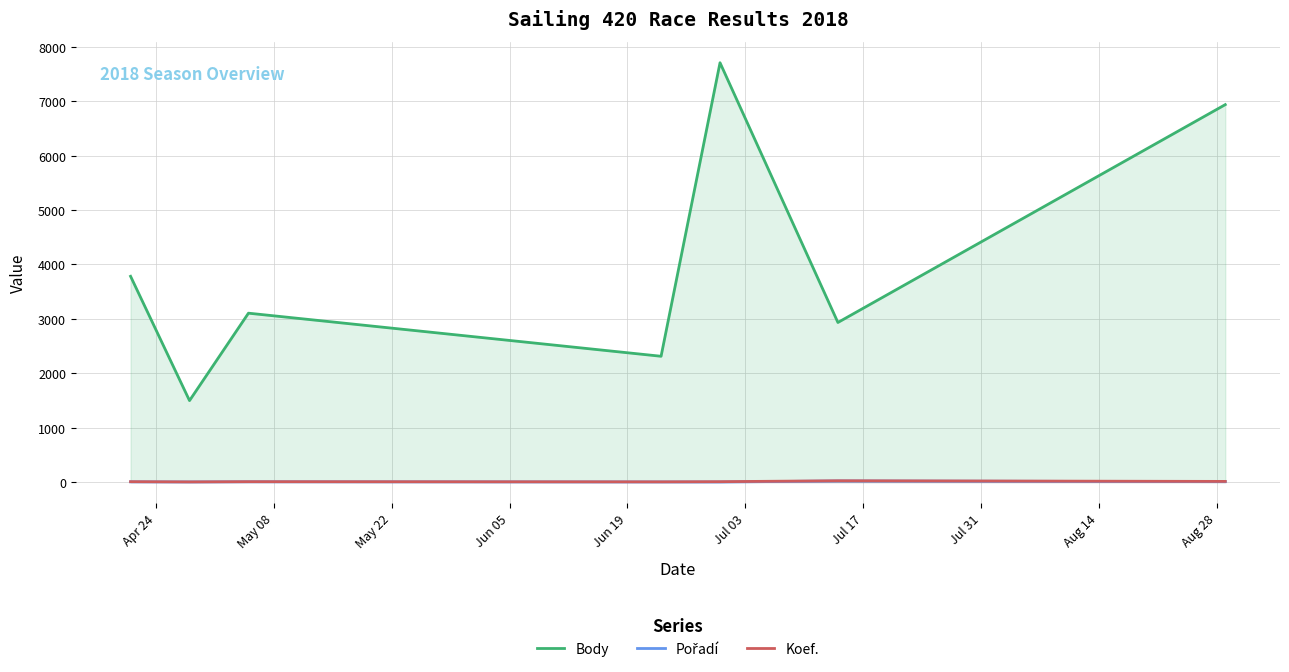

Which series has the largest range (max minus min)?

Body